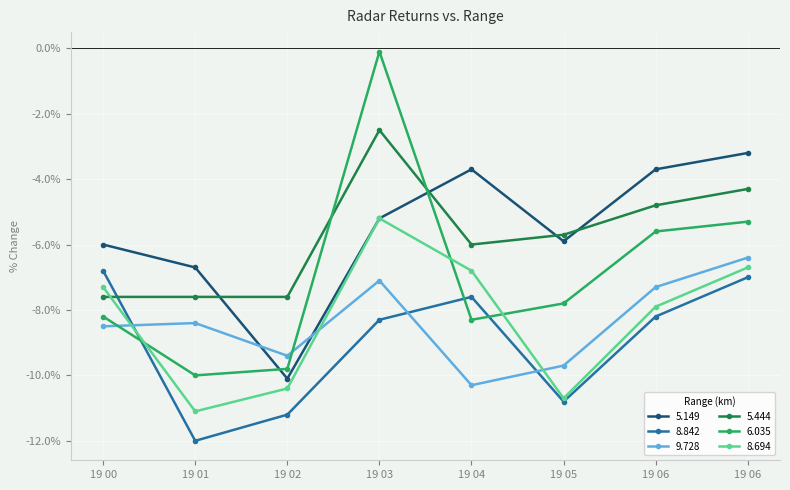

What is the value of the 5.444 point at the 7th from the left?

-4.8